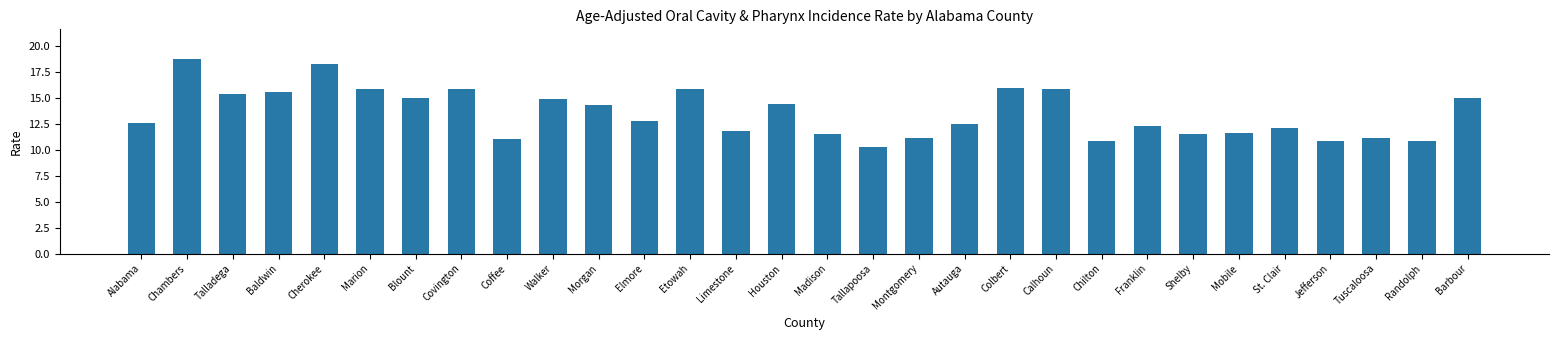

What is the value of the 28th bar from the left?

11.1